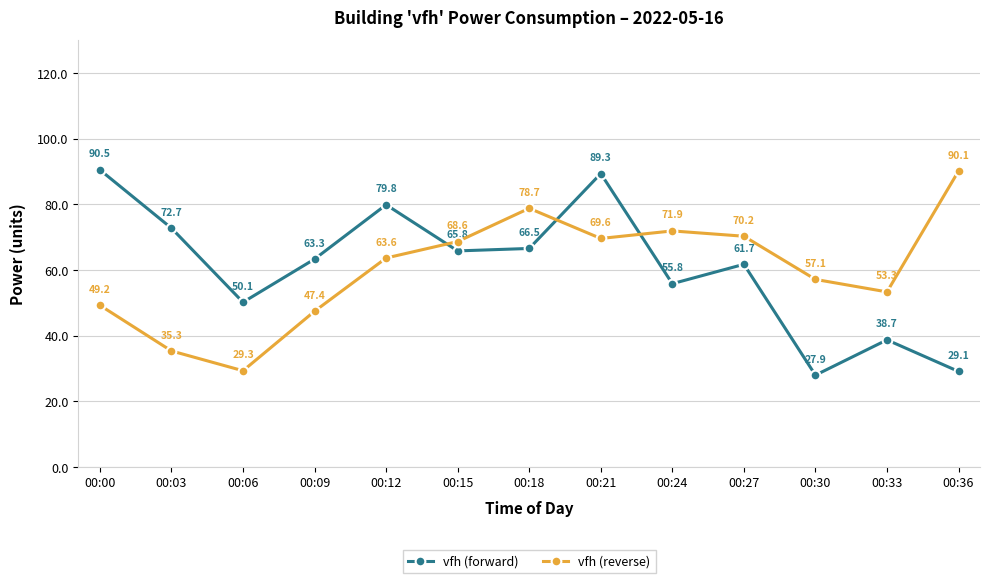

At 00:36, list the series in order from smallest to largest.

vfh (forward), vfh (reverse)